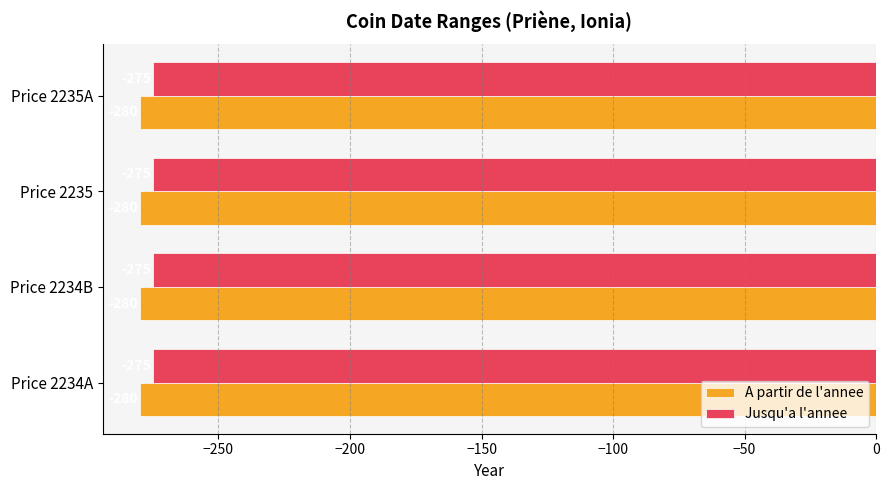

True or false: A partir de l'annee has a value of -280 at Price 2235.

True